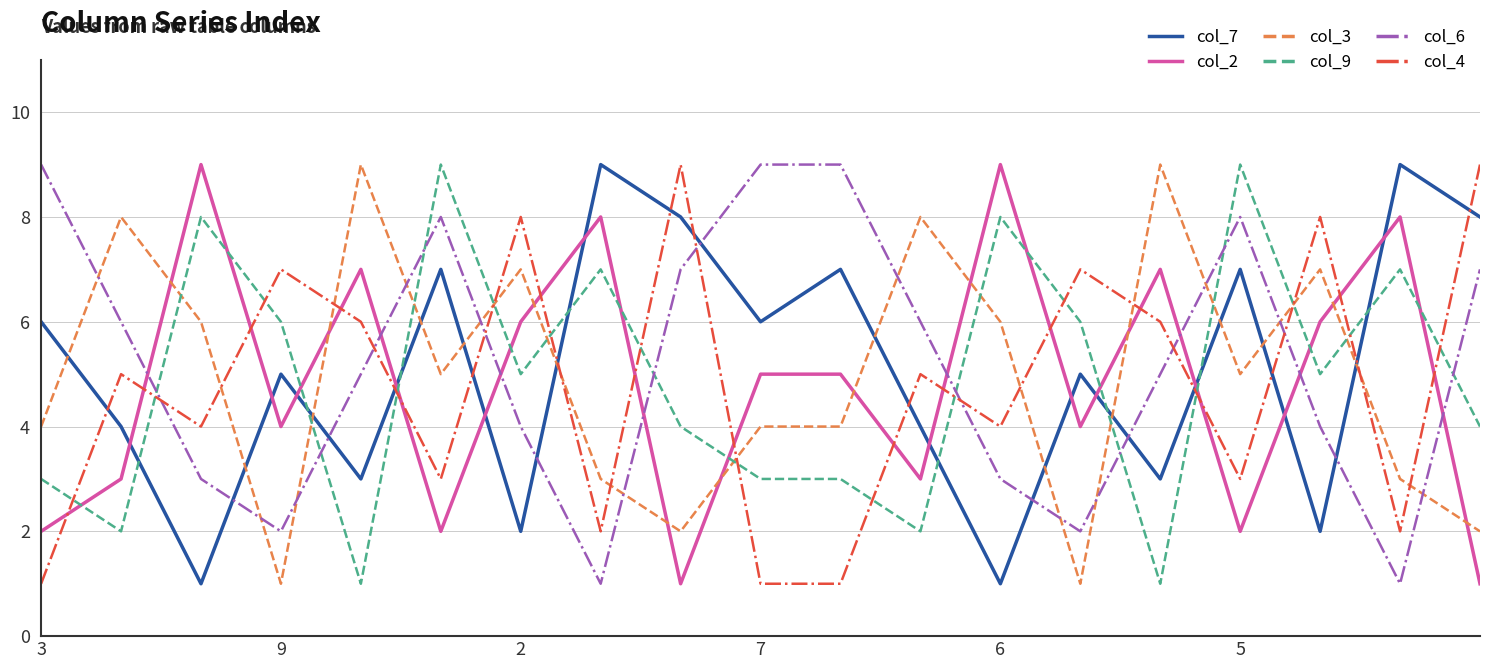

What is the maximum value shown in the chart?

9